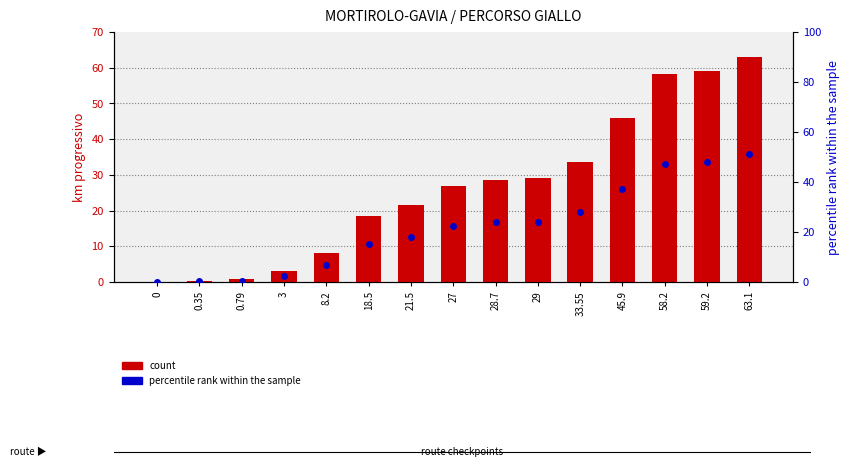

At which category is the sum across all series the highest?

63.1